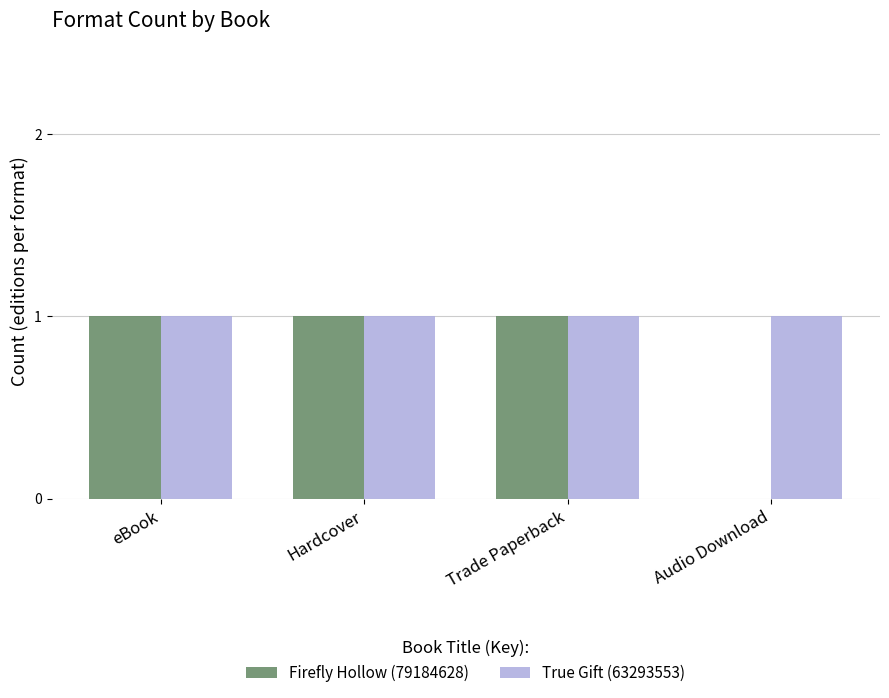

True or false: True Gift (63293553) has a value of 1 at Trade Paperback.

True